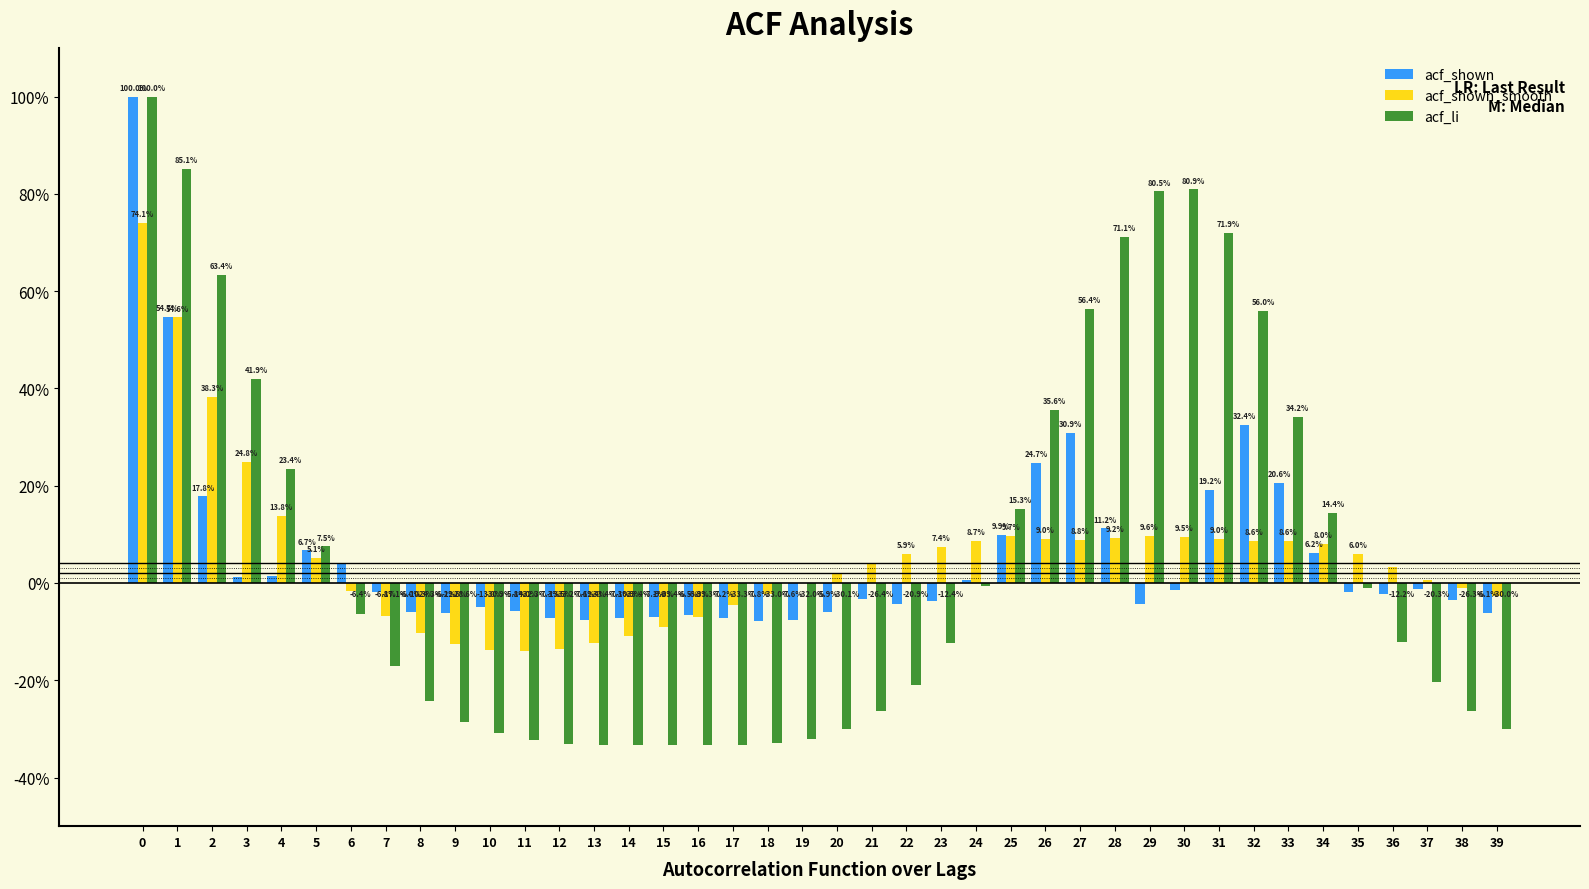

What are all the series names shown in the legend?

acf_shown, acf_shown_smooth, acf_li